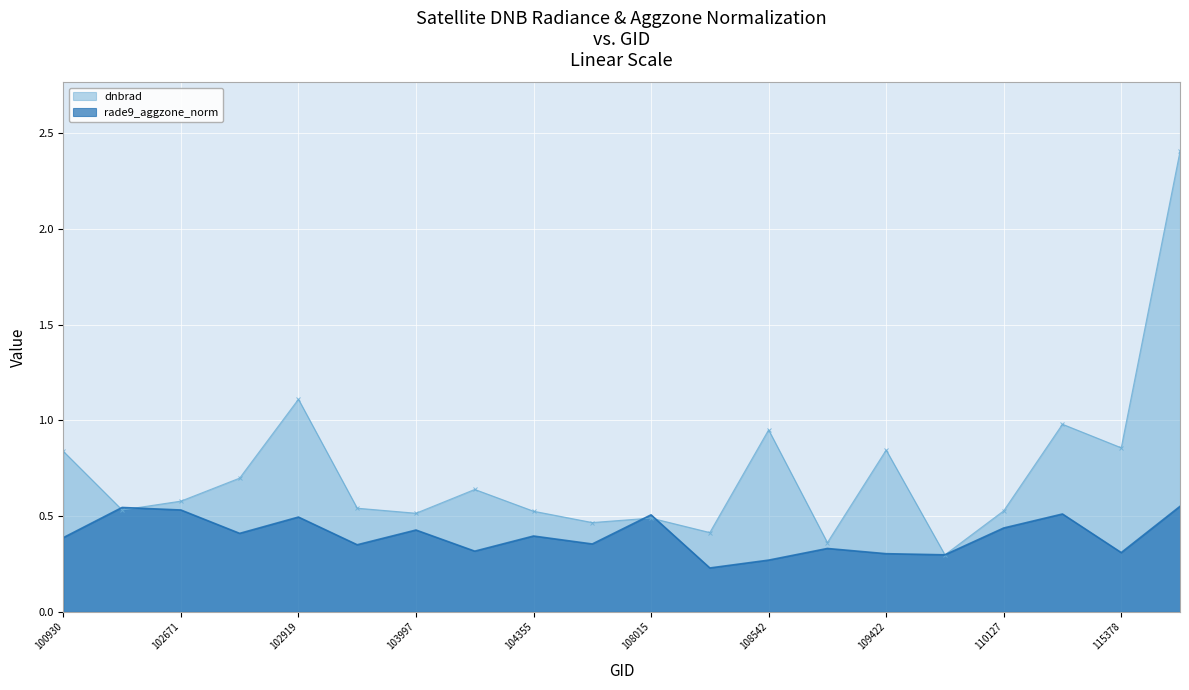

Reading right to left, extract all data points from this chart.

dnbrad: 2.4	0.9	1.0	0.5	0.3	0.8	0.4	1.0	0.4	0.5	0.5	0.5	0.6	0.5	0.5	1.1	0.7	0.6	0.5	0.8
rade9_aggzone_norm: 0.6	0.3	0.5	0.4	0.3	0.3	0.3	0.3	0.2	0.5	0.4	0.4	0.3	0.4	0.4	0.5	0.4	0.5	0.5	0.4